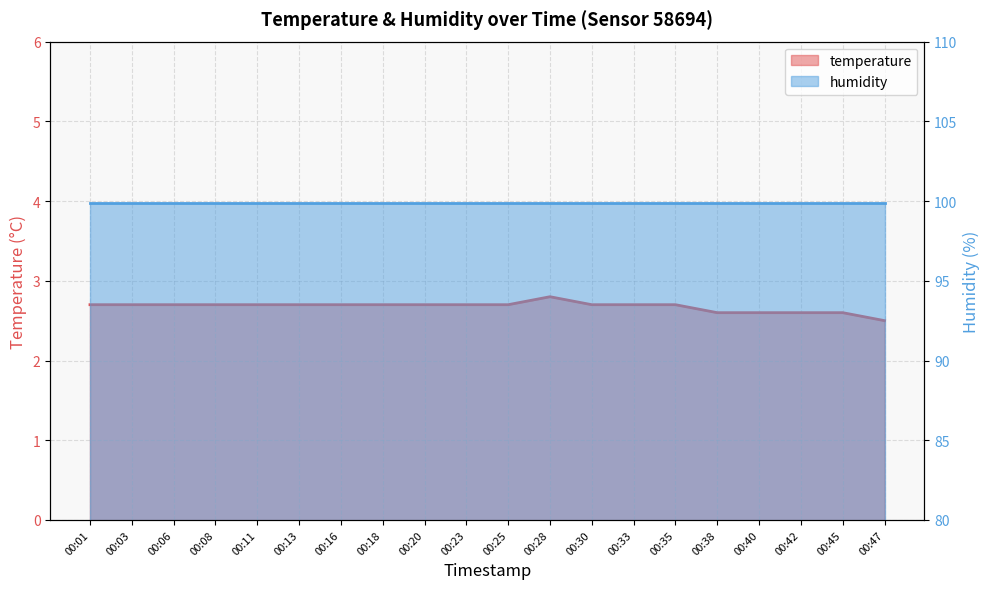

Rank the categories by value from lowest to highest.

00:47, 00:38, 00:40, 00:42, 00:45, 00:01, 00:03, 00:06, 00:08, 00:11, 00:13, 00:16, 00:18, 00:20, 00:23, 00:25, 00:30, 00:33, 00:35, 00:28